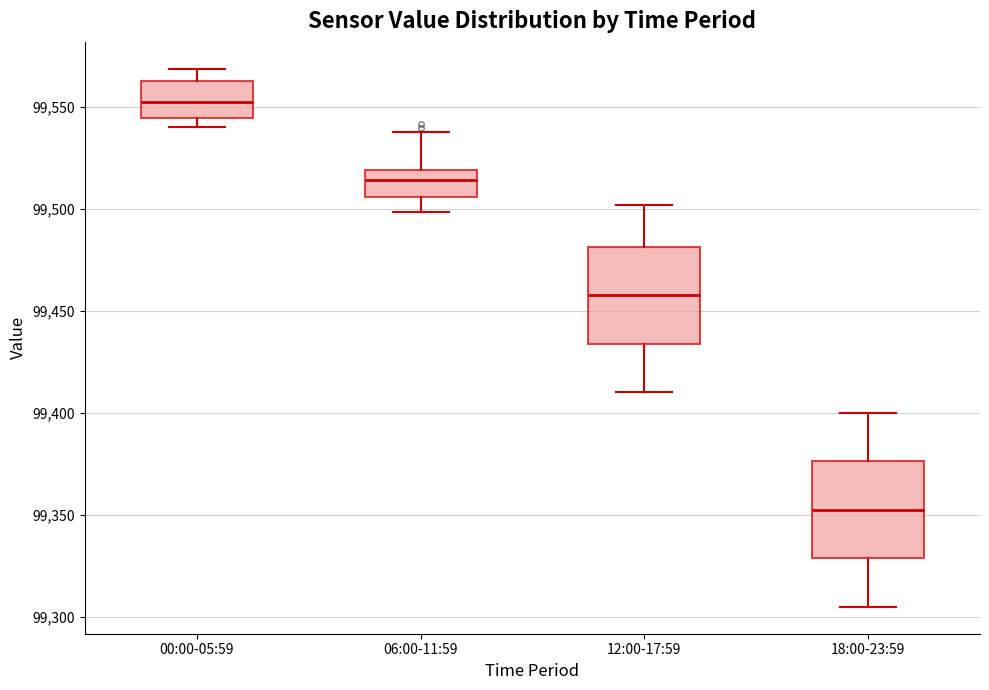

Reading left to right, transcribe this box plot: for each box, give where its median line is, the range the box spans, and where its two whiskers end, as read against the y-axis. The values are not printed on the chart, so give them approximately, as read against the axis.

00:00-05:59: median 99550, box 99545 to 99560, whiskers 99540 to 99570
06:00-11:59: median 99515, box 99505 to 99520, whiskers 99500 to 99540
12:00-17:59: median 99460, box 99435 to 99480, whiskers 99410 to 99500
18:00-23:59: median 99355, box 99330 to 99375, whiskers 99305 to 99400